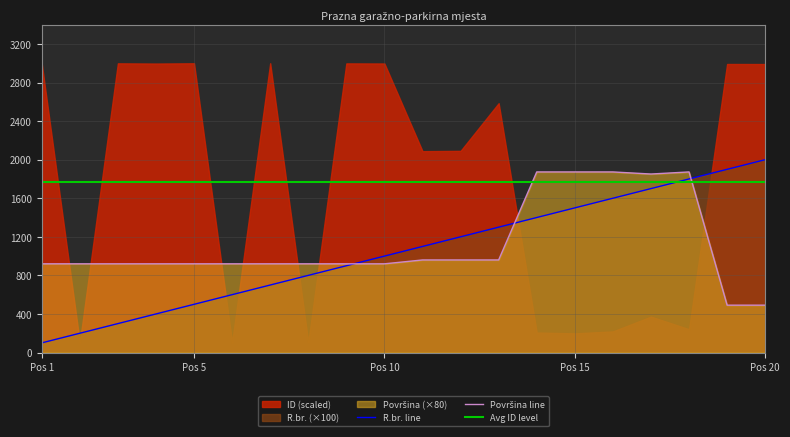

The value of R.br. line at Pos 5 is 500.0. True or false?

True